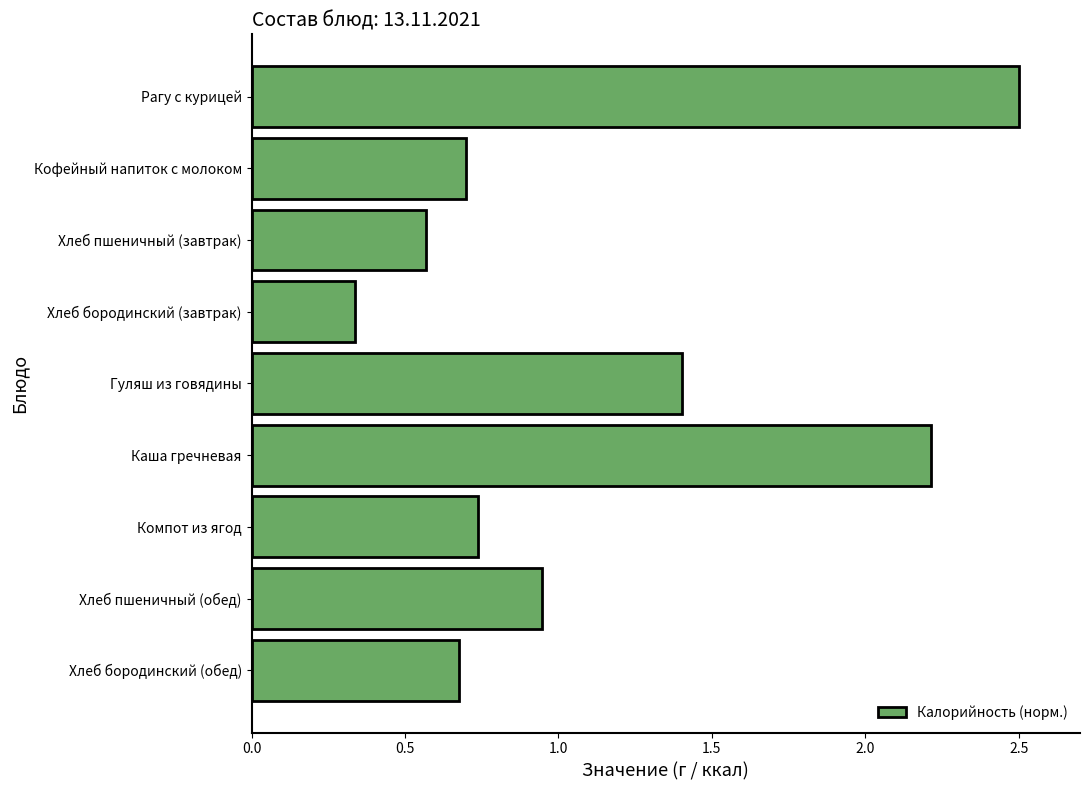

What is the maximum value shown in the chart?

2.5